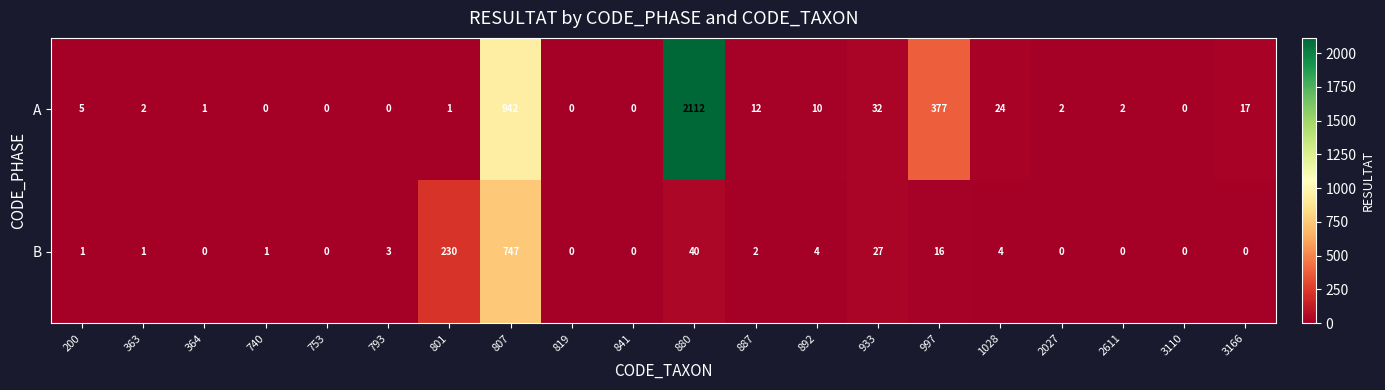

Is the value of B at 880 greater than the value of A at 807?

No